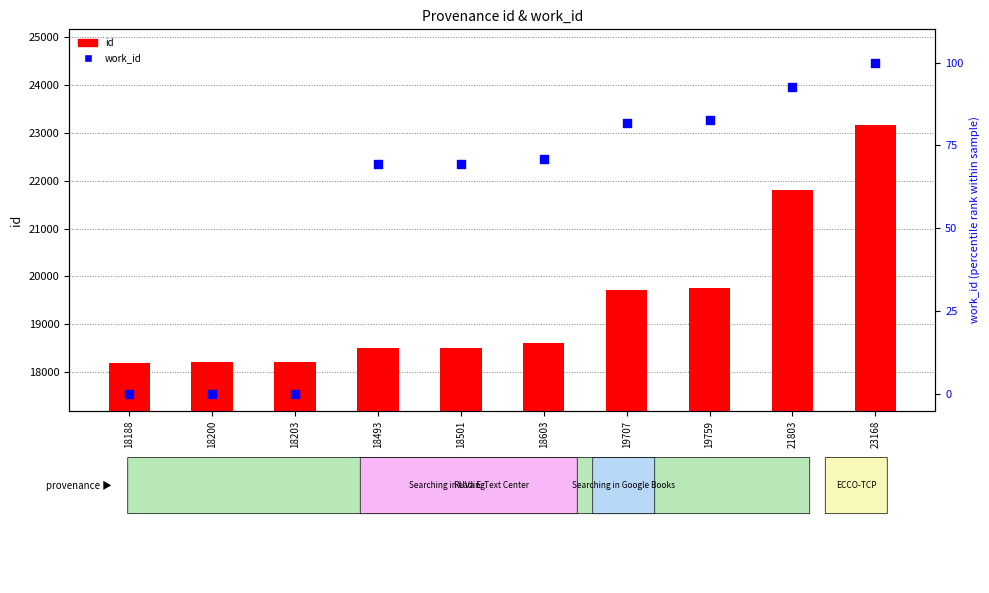

Which series has the largest Y range (max minus min)?

id